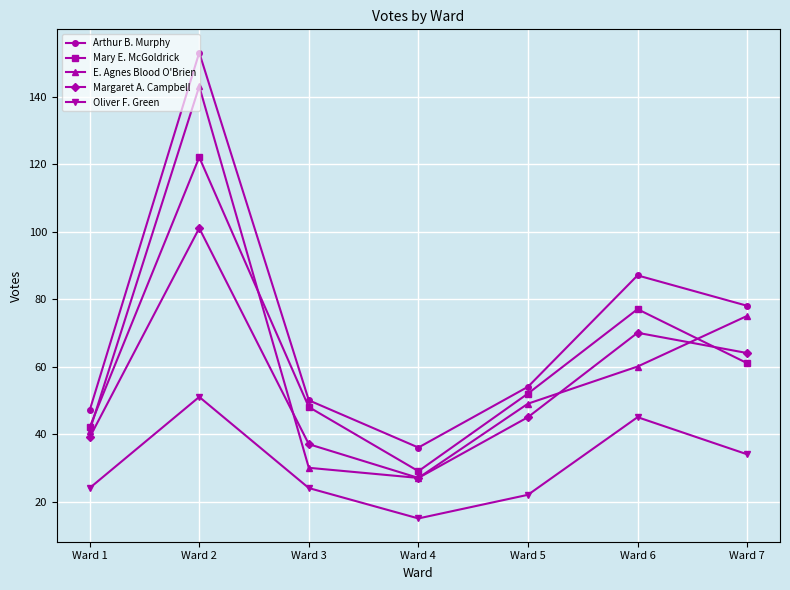

What is the average value of the Mary E. McGoldrick series?

62